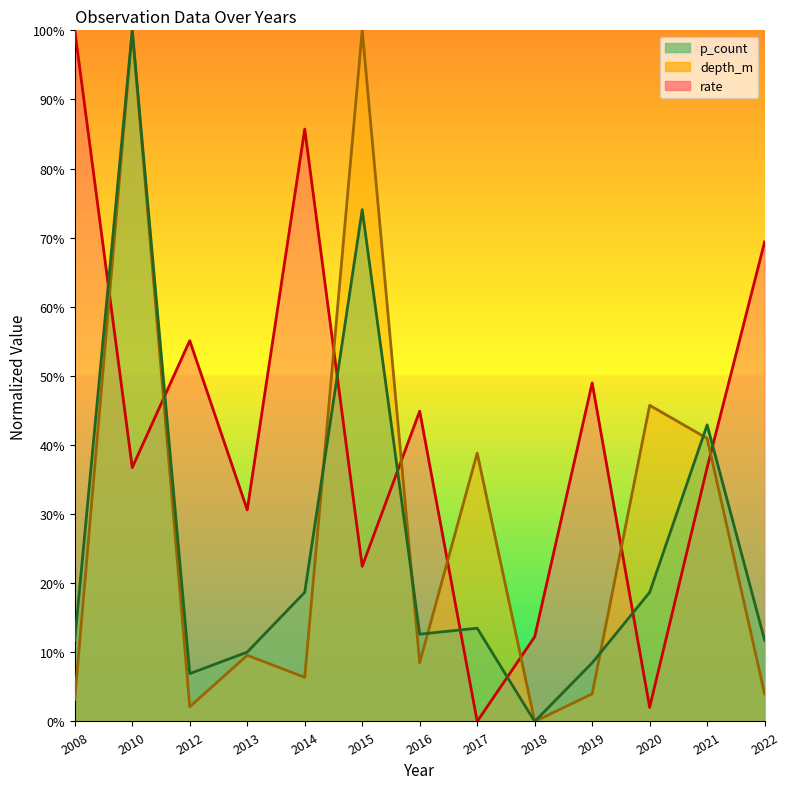

How many values in rate are above zero?

12